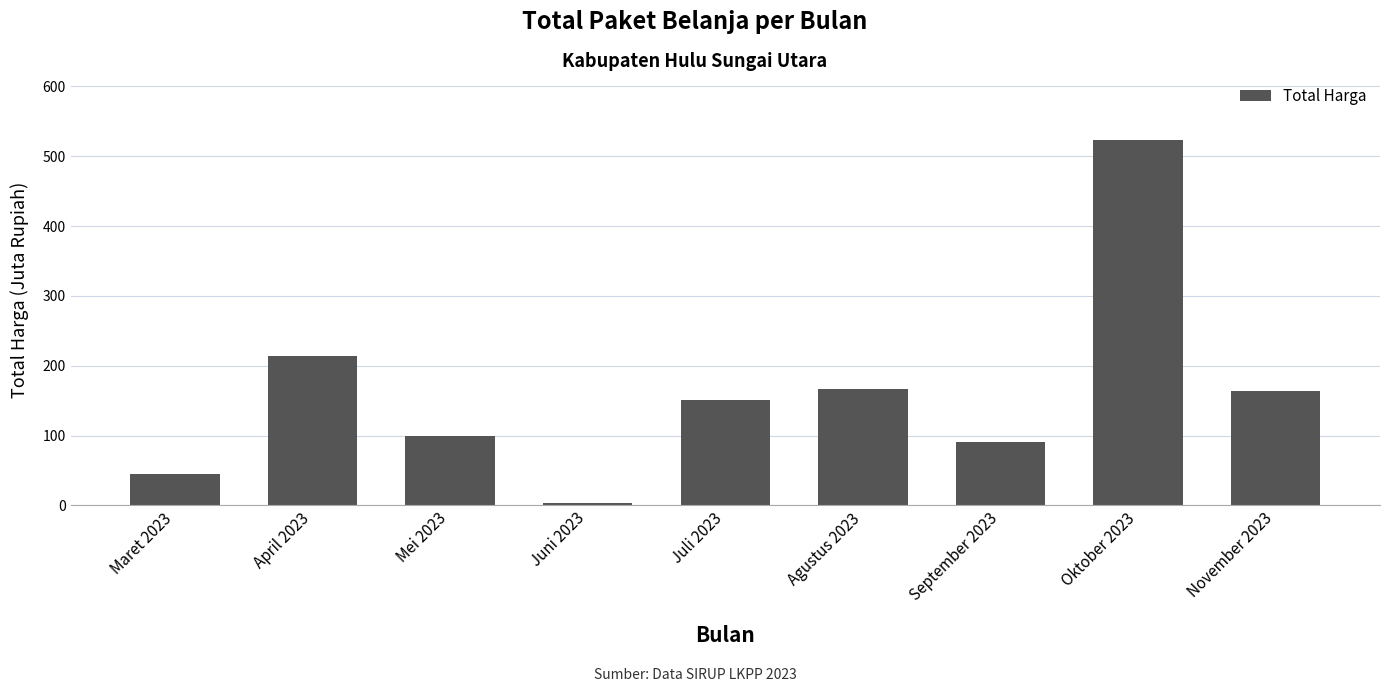

What is the difference between the maximum and minimum values?

520.6